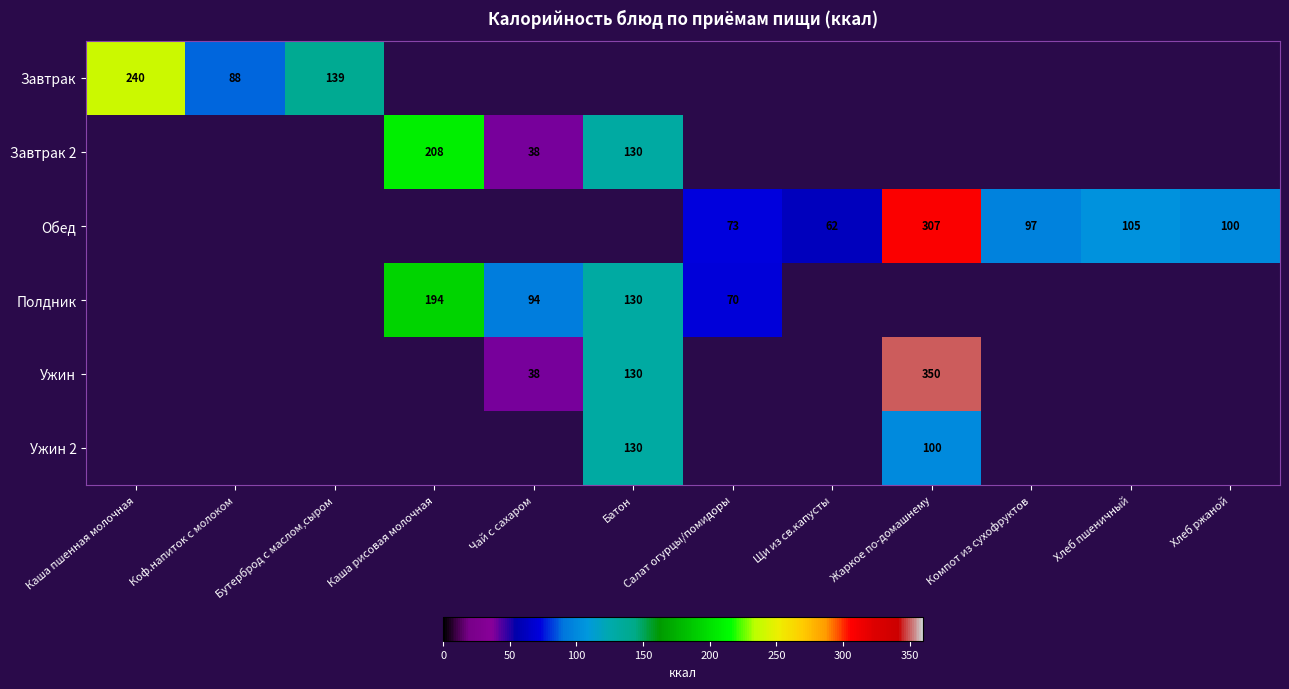

What value does the Обед series have at Компот из сухофруктов?

96.6